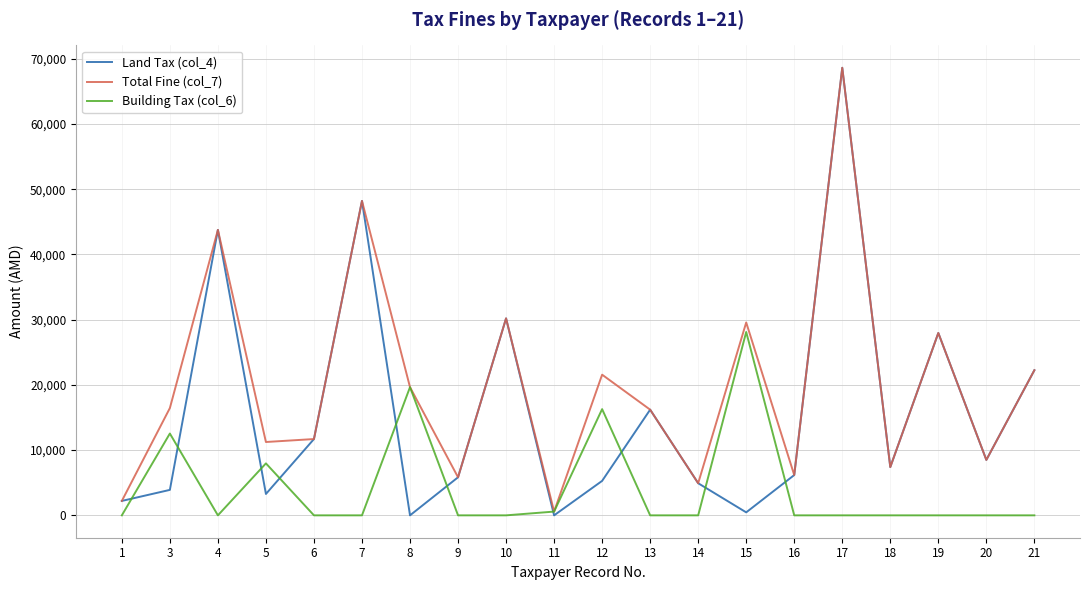

Which category has the highest value in the Total Fine (col_7) series?

17